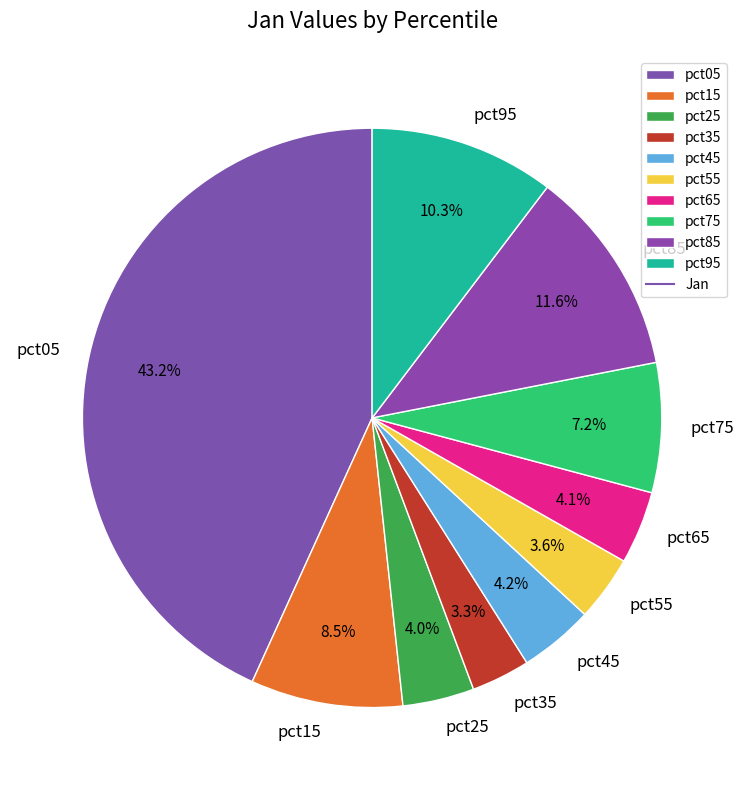

To the nearest percent, what percentage of the pie is pct05?

43%